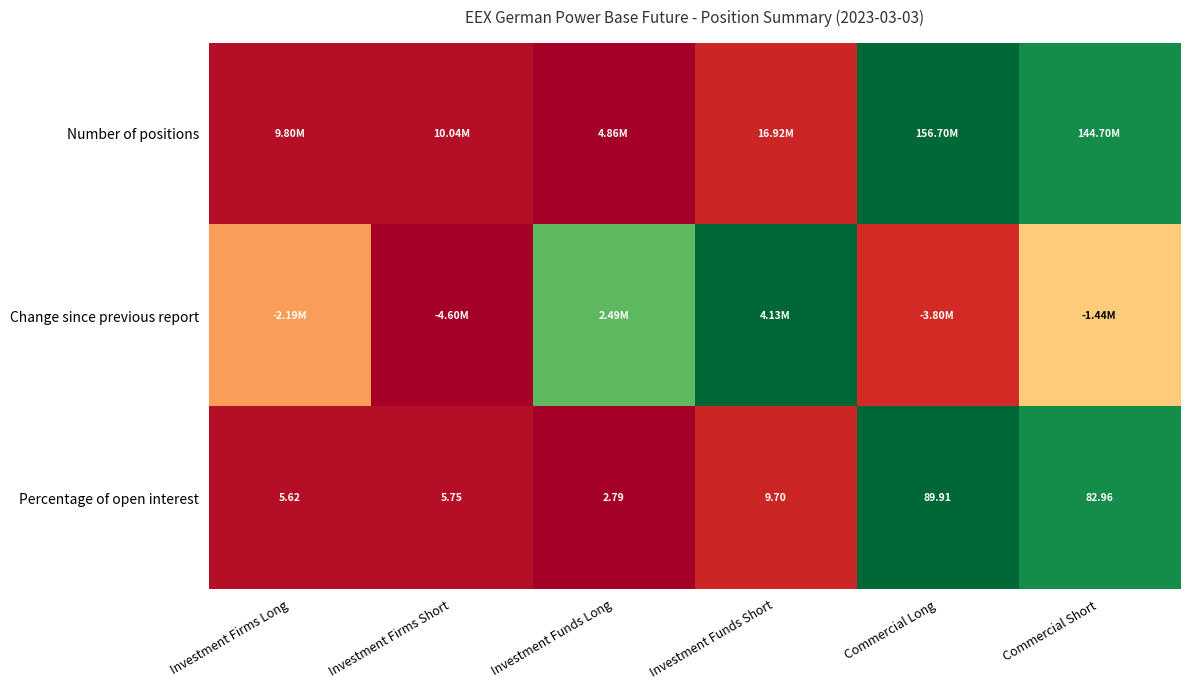

At which label does Percentage of open interest first exceed 9?

Investment Funds Short